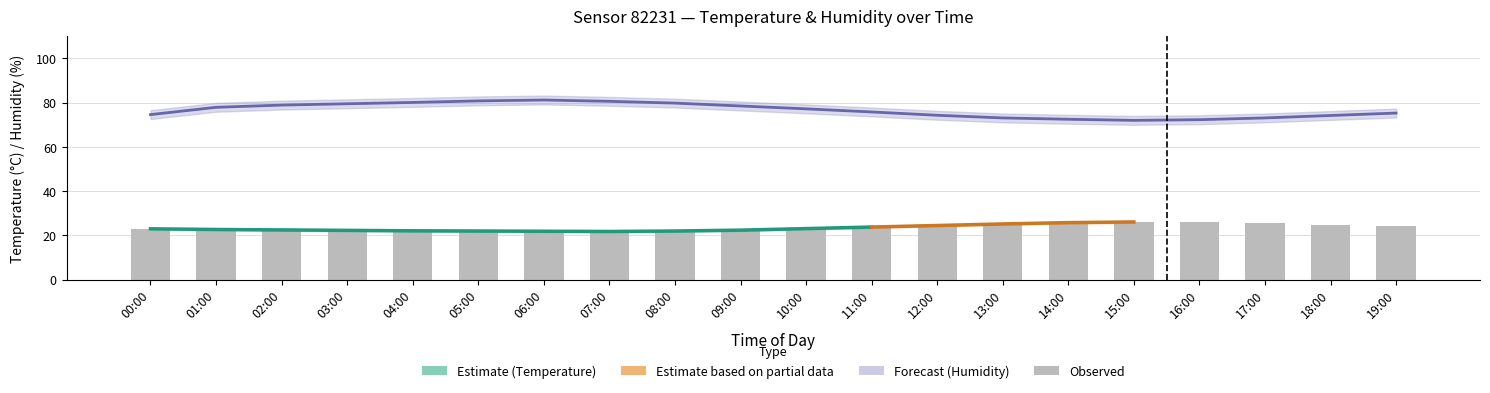

How many data points in humidity_upper are above 79?

10